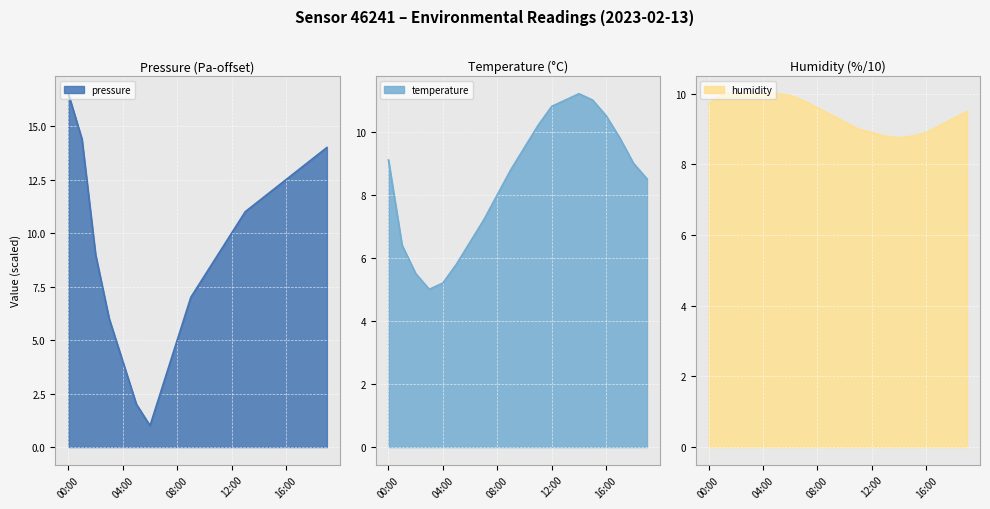

How many data points in pressure are above 10?

9